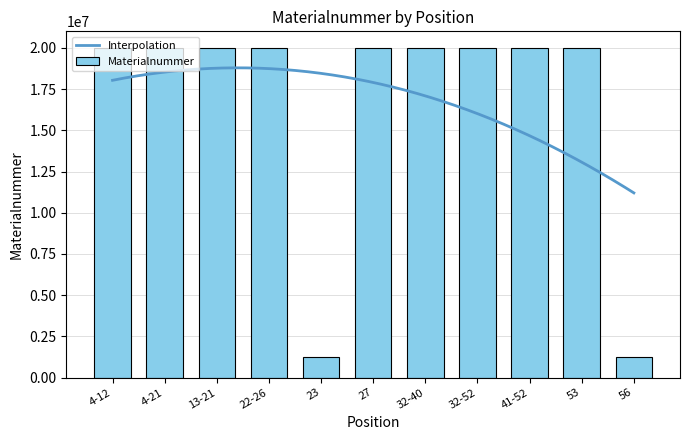

How many bars are there in total?

11